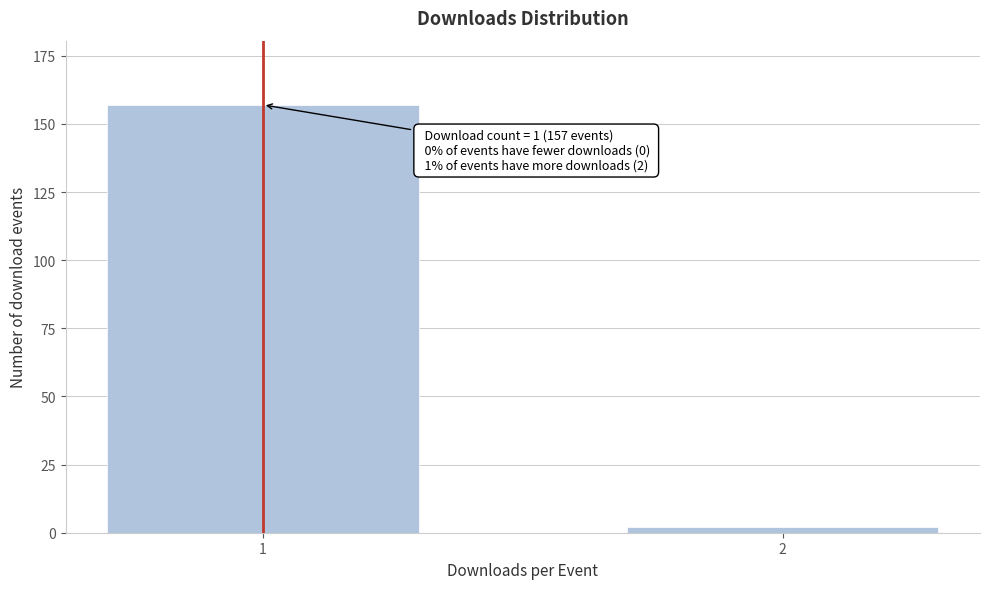

Reading left to right, list all the values displayed in this chart.

157	2